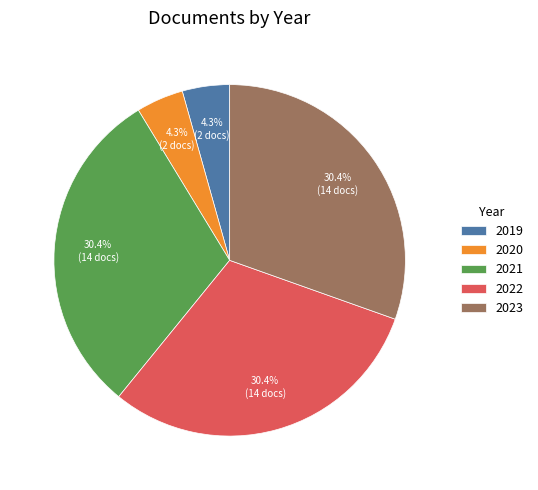

Between 2019 and 2023, which is larger?

2023